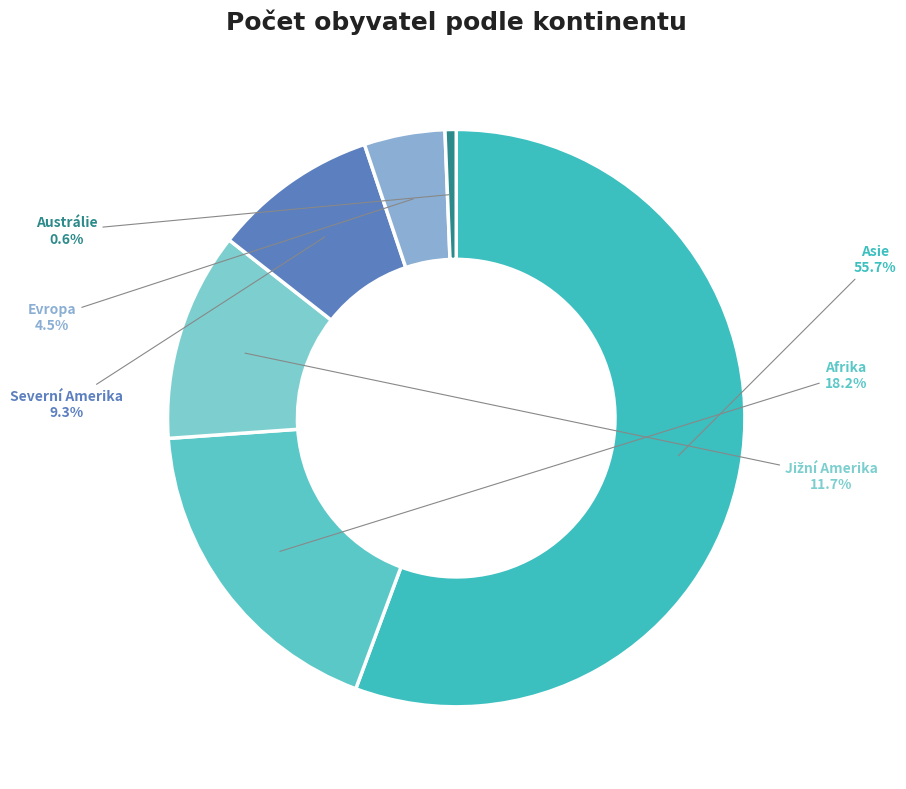

Rank the categories by value from lowest to highest.

Austrálie, Evropa, Severní Amerika, Jižní Amerika, Afrika, Asie